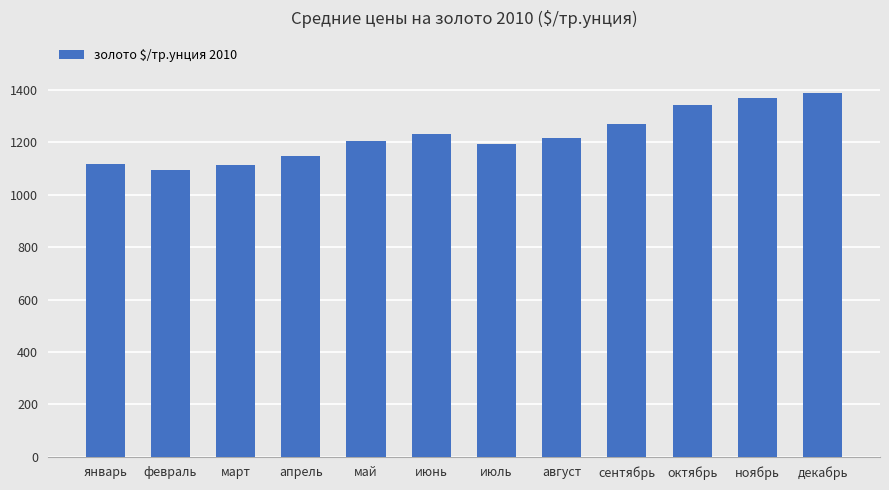

Is it true that the value at октябрь is 2033.7?

False